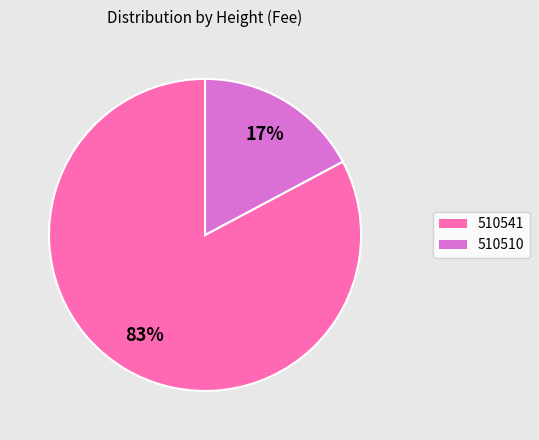

To the nearest percent, what is the combined percentage of 510510 and 510541?

100%